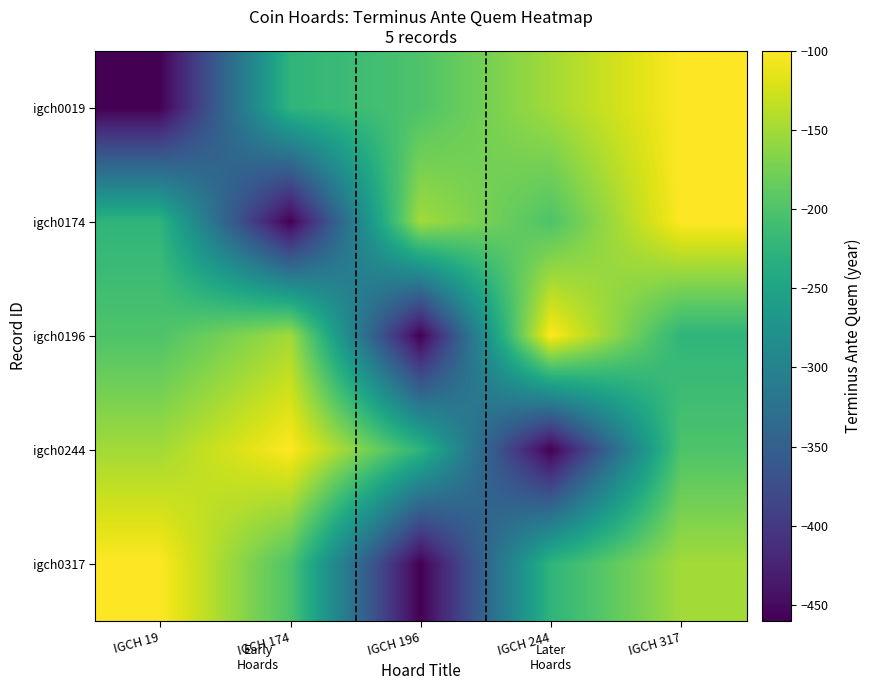

The value of igch0244 at IGCH 174 is -52. True or false?

False